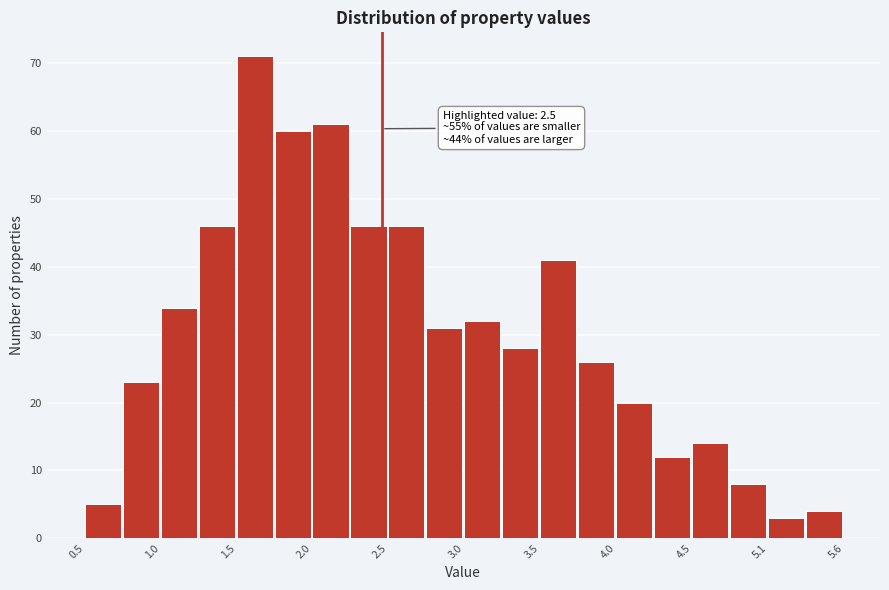

Read against the x-axis, roughly where is the centre of the tallest bar?

1.7